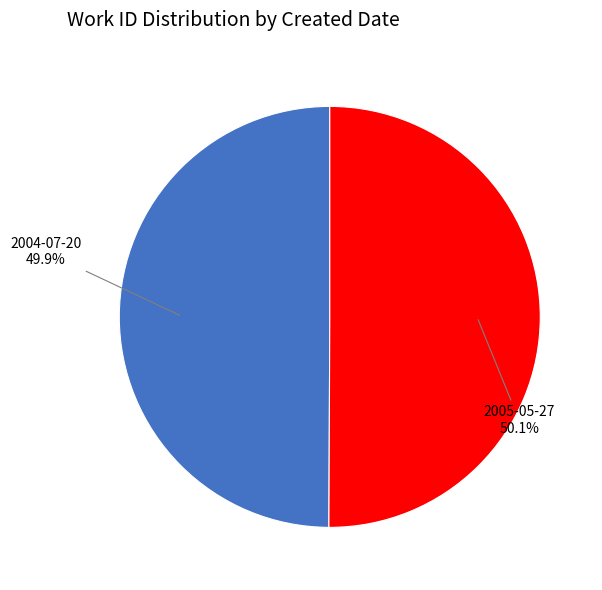

What percentage is NOT represented by 2005-05-27?

49.9%